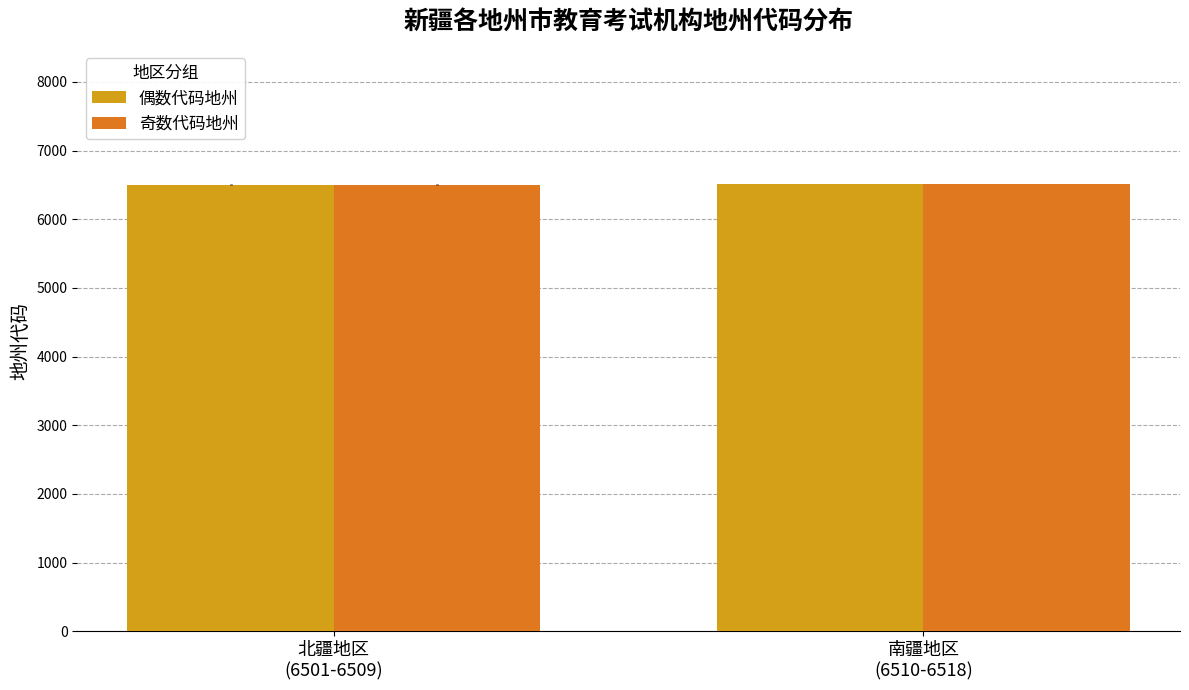

What is the sum of all 奇数代码地州 values?

13019.8